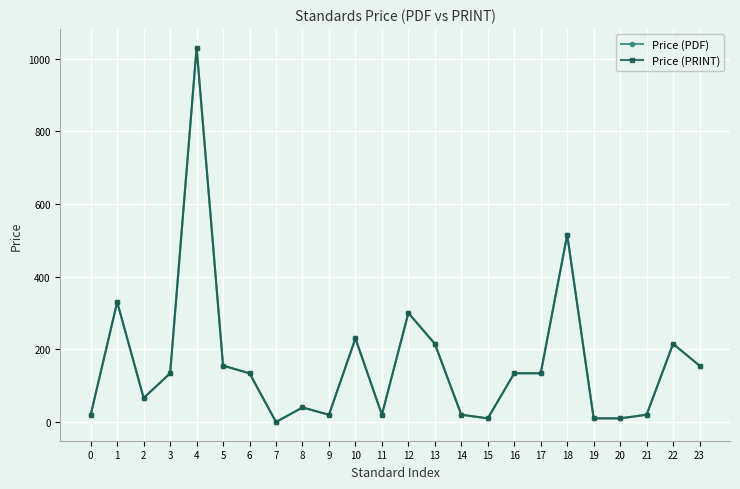

Is it true that Price (PDF) equals 13 at 0?

False